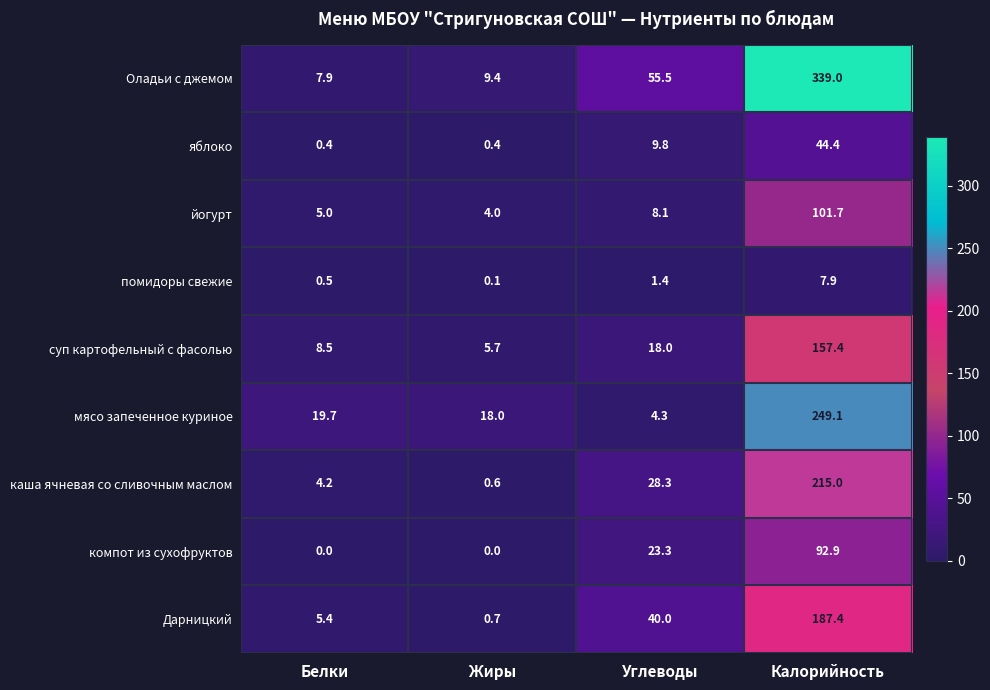

What is the average value of the Дарницкий series?

58.4